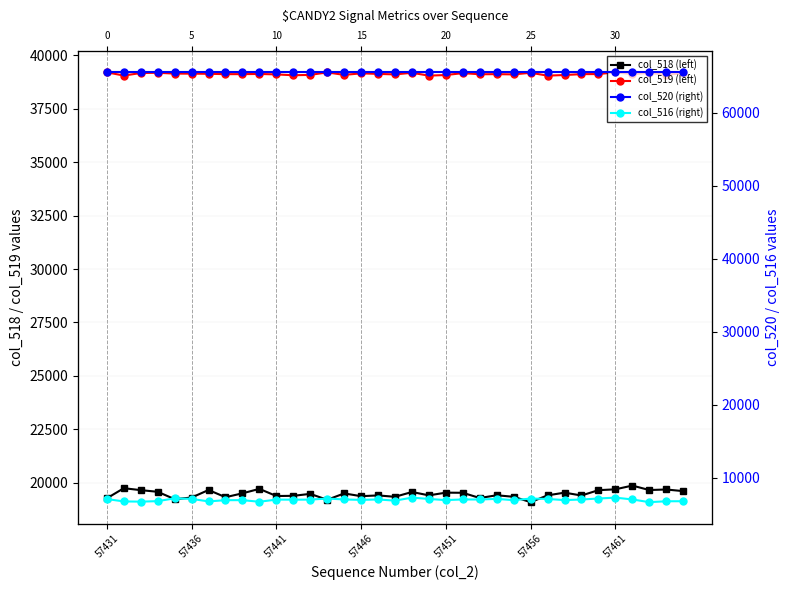

The col_520 (right) series shows 112285 at 24. True or false?

False